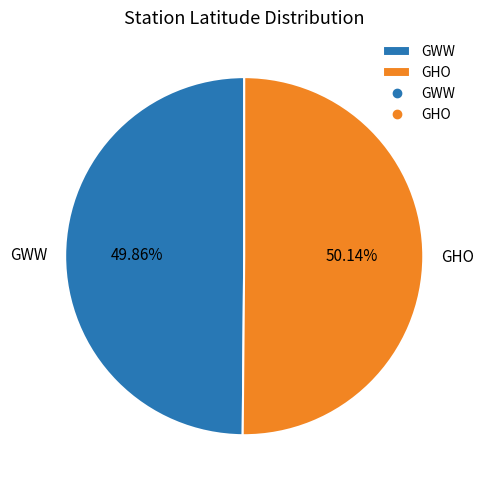

Do GWW and GHO together represent more than half of the pie?

Yes